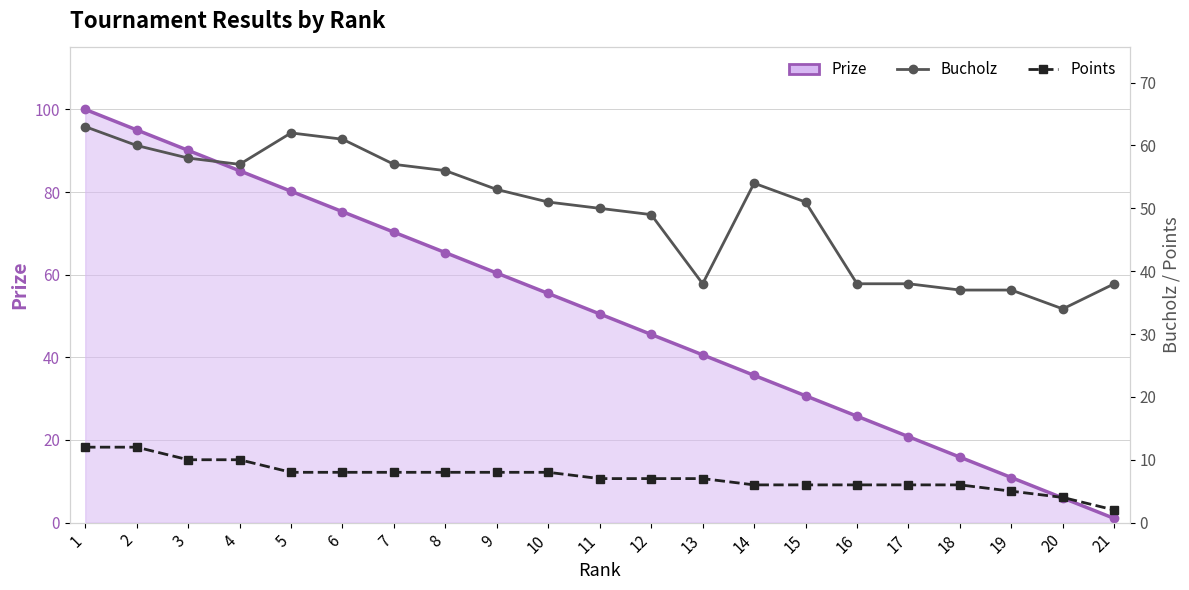

Count the number of data series in this chart.

3